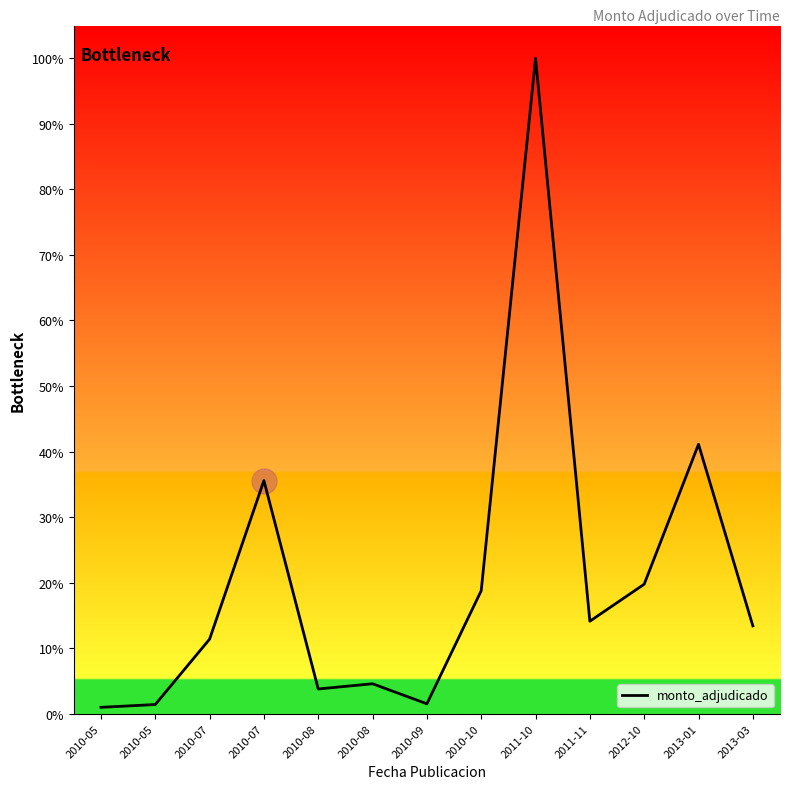

How many lines are shown in the chart?

1